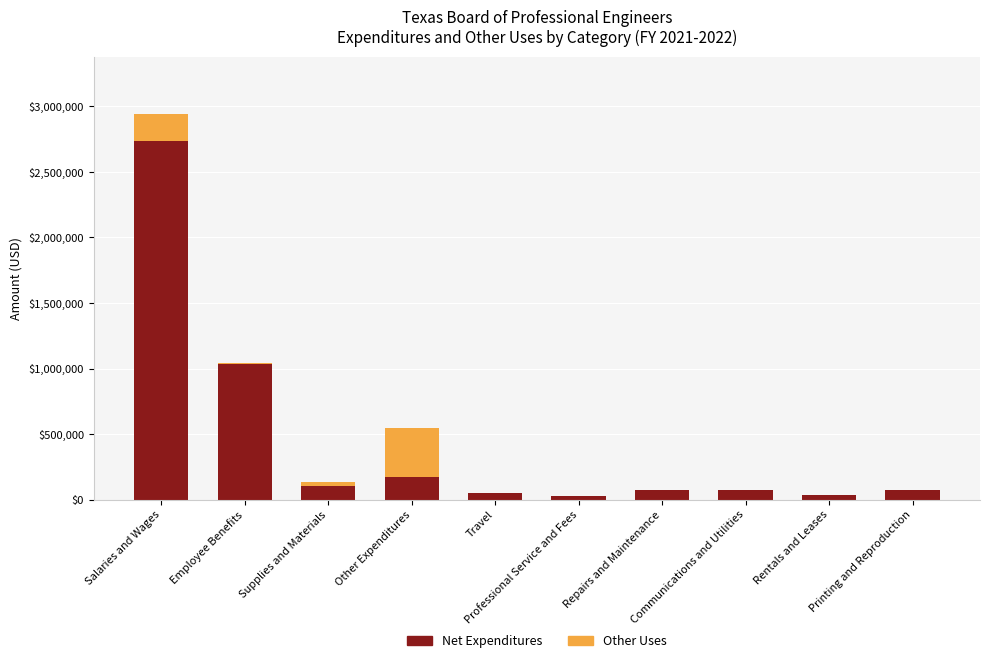

What is the maximum value for Net Expenditures?

2735536.3